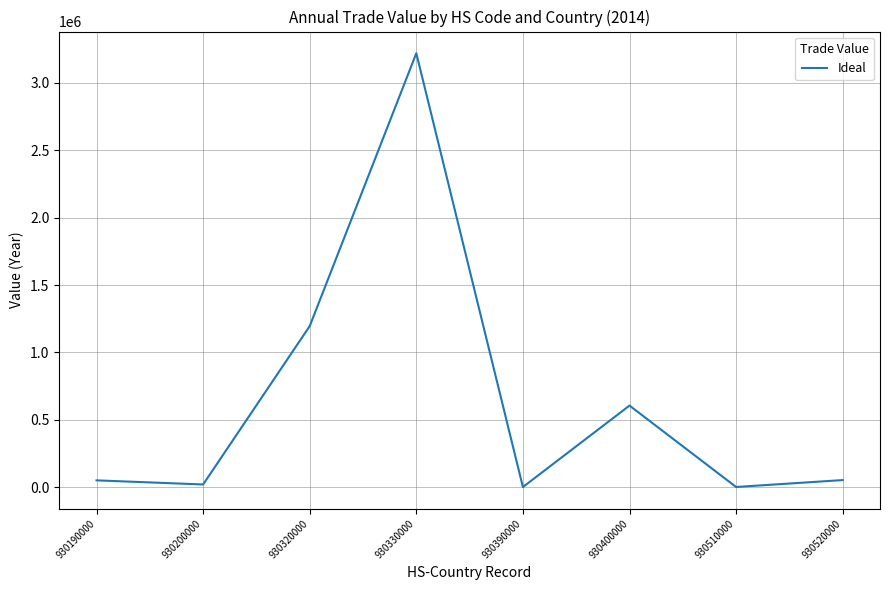

True or false: there are more than 0 points higher than both neighbors.

True